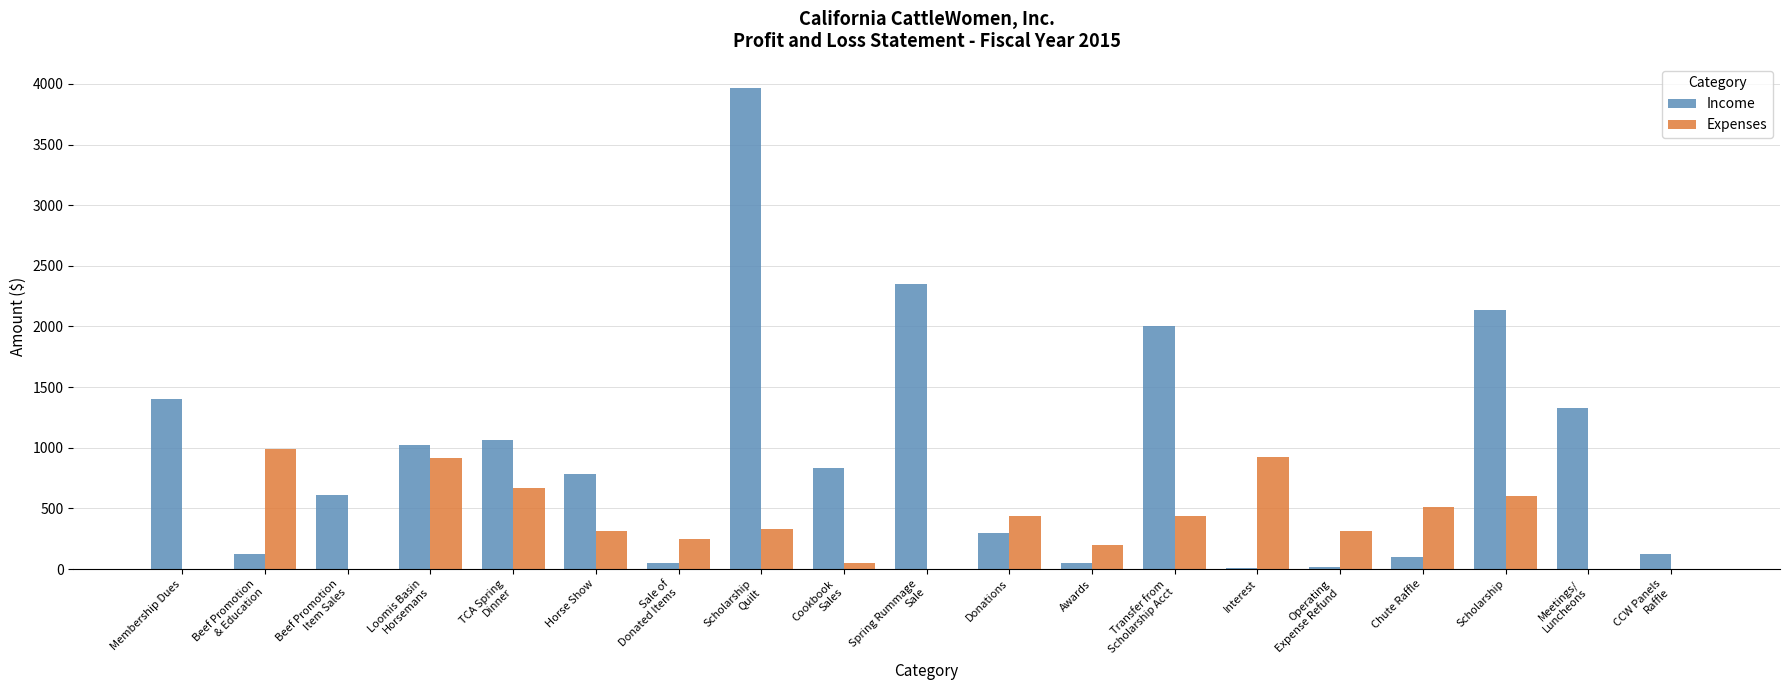

Is it true that Expenses equals 605.7 at Scholarship?

True